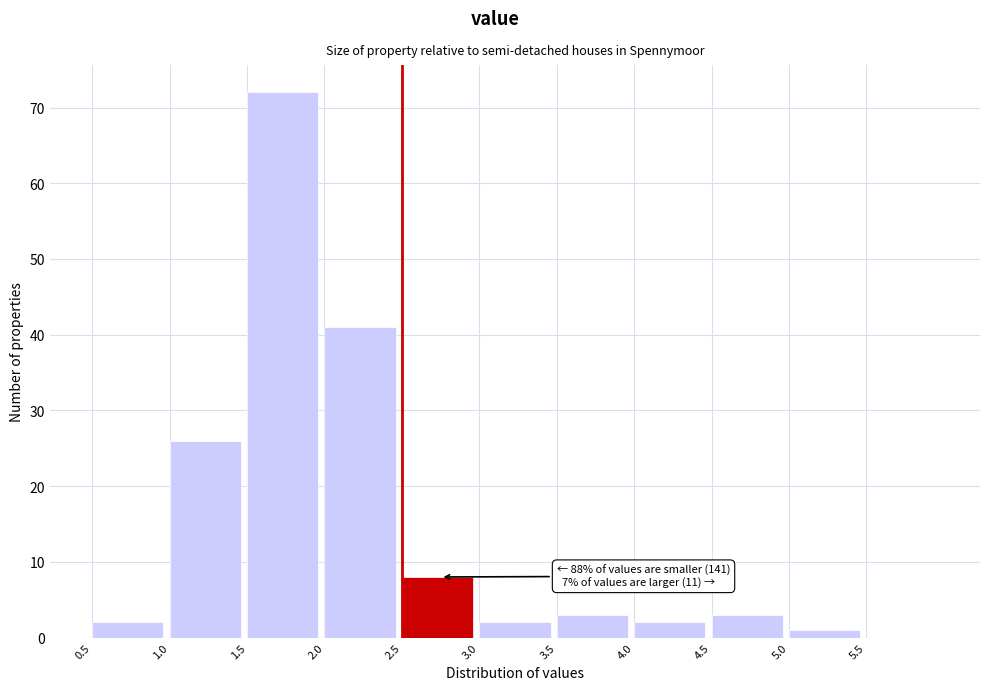

Over which range of the x-axis is the bar tallest?

1.5 to 2.0